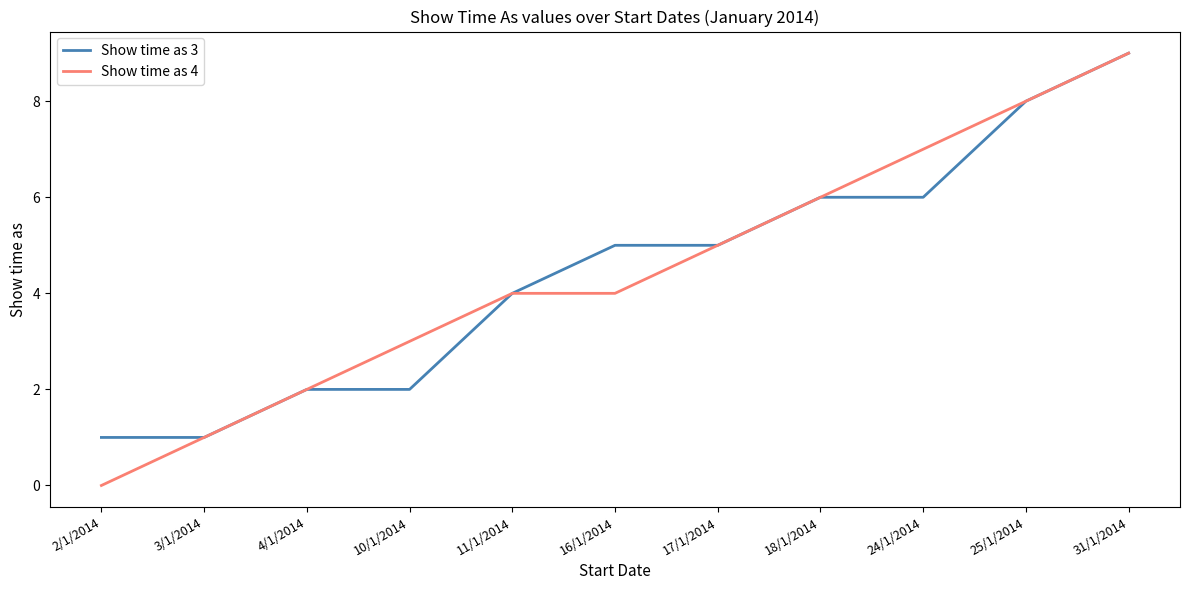

Which series has the widest spread of values?

Show time as 4